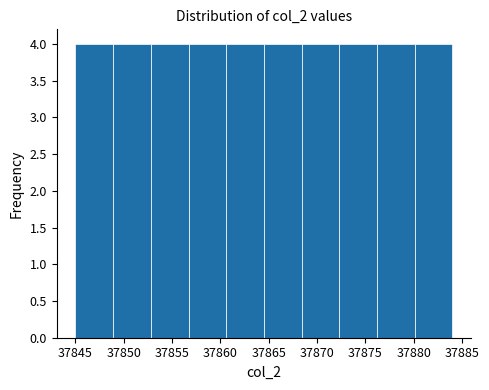

Reading left to right, list every bar in this chart as the range it spans on the x-axis followed by its height. Neither the bar edges nor the heights are printed on the chart, so give them approximately, as read against the axes.

37845.0 to 37848.9: 4
37848.9 to 37852.8: 4
37852.8 to 37856.7: 4
37856.7 to 37860.6: 4
37860.6 to 37864.5: 4
37864.5 to 37868.4: 4
37868.4 to 37872.3: 4
37872.3 to 37876.2: 4
37876.2 to 37880.1: 4
37880.1 to 37884.0: 4